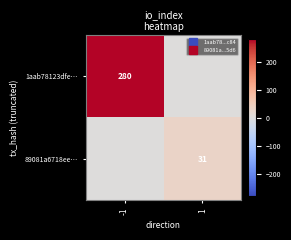

Is the value of 89081a6718ee… at 1 greater than the value of 1aab78123dfe… at -1?

No